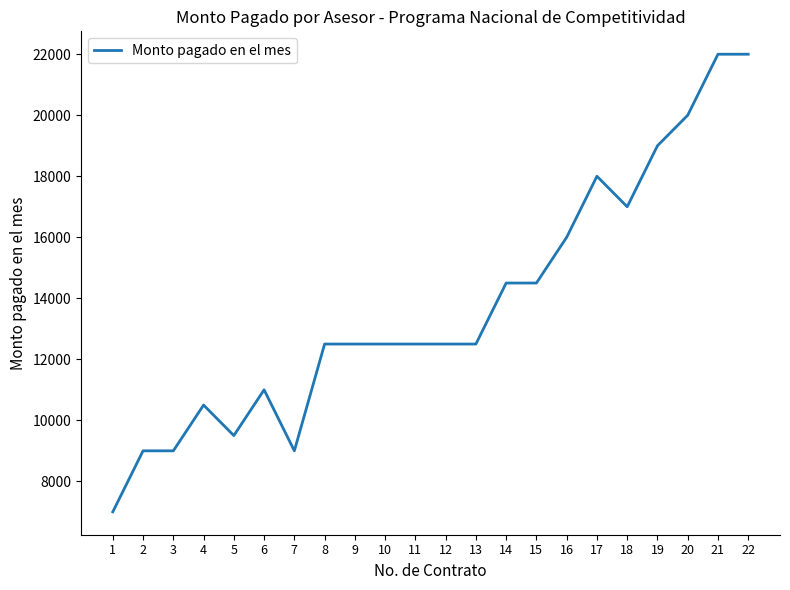

What is the average value?

13773